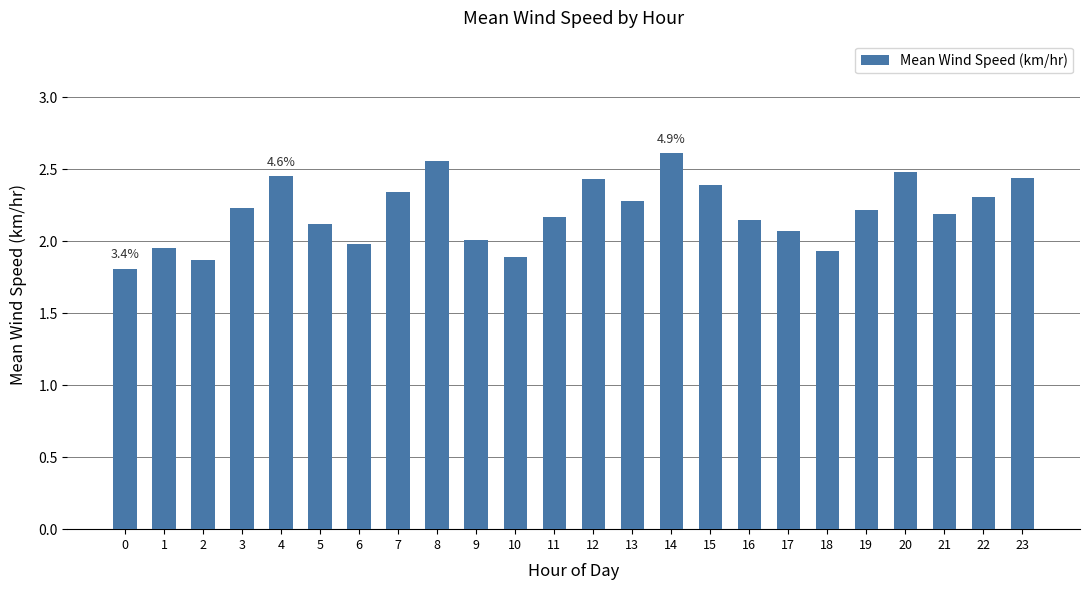

True or false: the data shows 2.2 at 11.

True